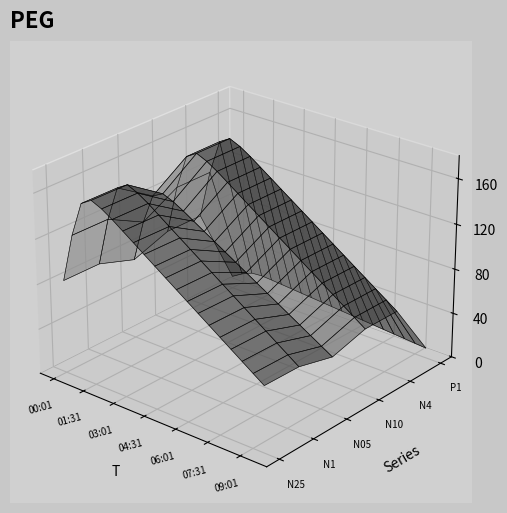

Reading left to right, extract all data points from this chart.

N25: 82.9	126.0	156.6	162.4	158.2	152.3	145.6	138.9	132.1	125.4	118.7	112.0	105.3	98.6	91.9	85.2	78.5	71.8	65.1	58.4
N1: 82.7	125.7	156.2	162.0	157.8	151.9	145.1	138.3	131.6	124.9	118.2	111.5	104.8	98.1	91.4	84.7	78.0	71.3	64.6	57.9
N05: 71.7	108.9	135.3	140.3	136.5	131.2	125.4	119.6	113.8	108.0	102.2	96.4	90.6	84.8	79.0	73.2	67.4	61.6	55.8	50.0
N10: 83.0	126.1	156.7	162.4	158.3	152.4	145.7	139.0	132.2	125.5	118.8	112.1	105.4	98.7	92.0	85.3	78.6	71.9	65.2	58.5
N4: 83.0	126.1	156.8	162.4	158.2	152.3	145.7	138.9	132.2	125.5	118.8	112.0	105.3	98.7	92.0	85.2	78.5	71.8	65.2	58.5
P1: 11.0	16.7	20.8	21.5	20.9	20.1	19.3	18.5	17.7	16.9	16.1	15.3	14.5	13.7	12.9	12.1	11.3	10.5	9.7	8.9